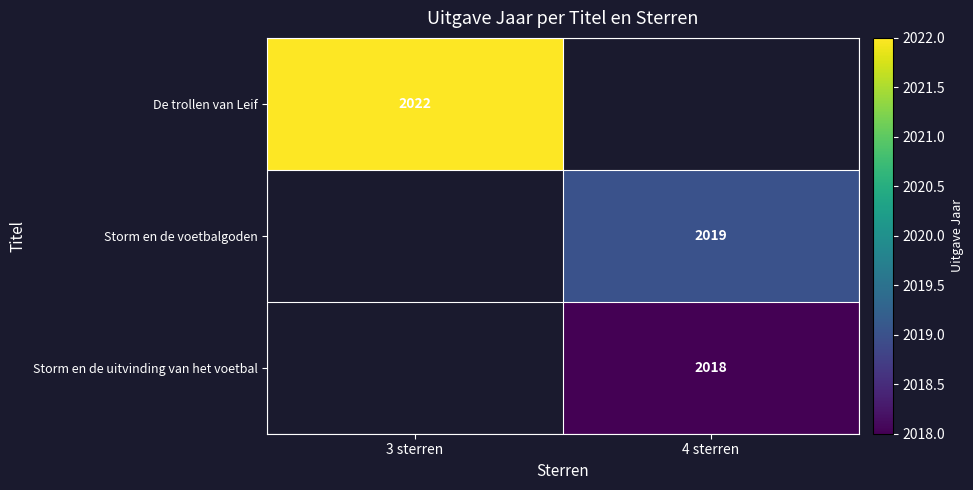

True or false: Storm en de voetbalgoden has a value of 560 at 4 sterren.

False